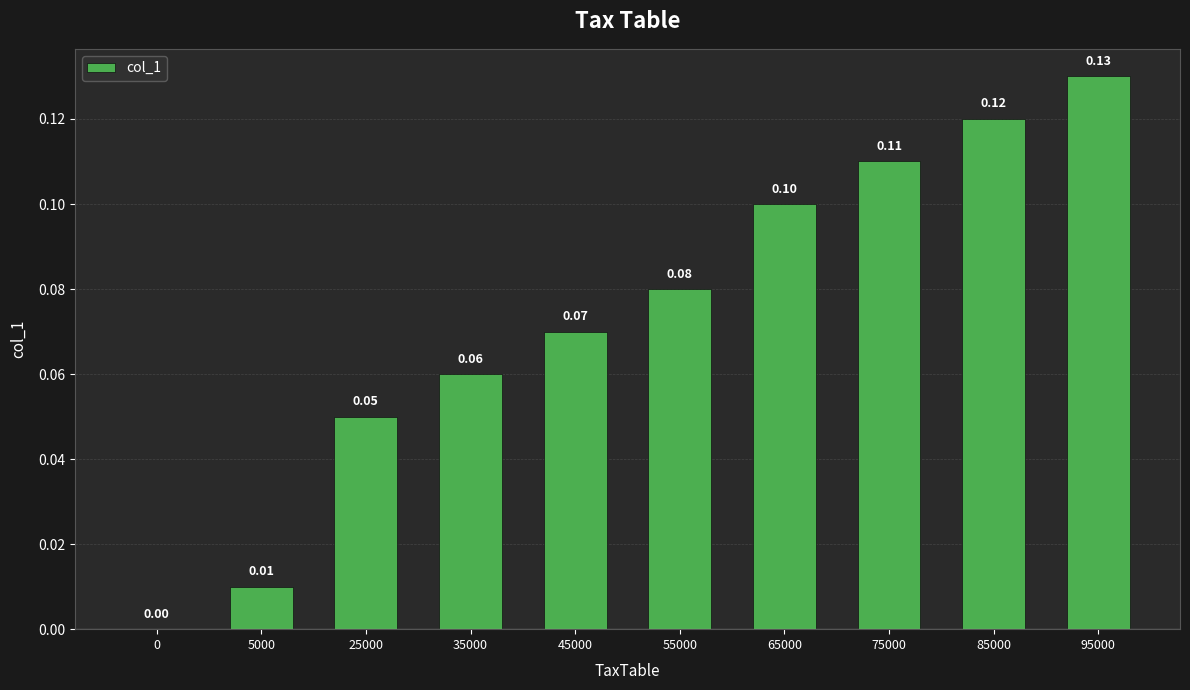

What is the change in value from 25000 to 95000?

+0.1